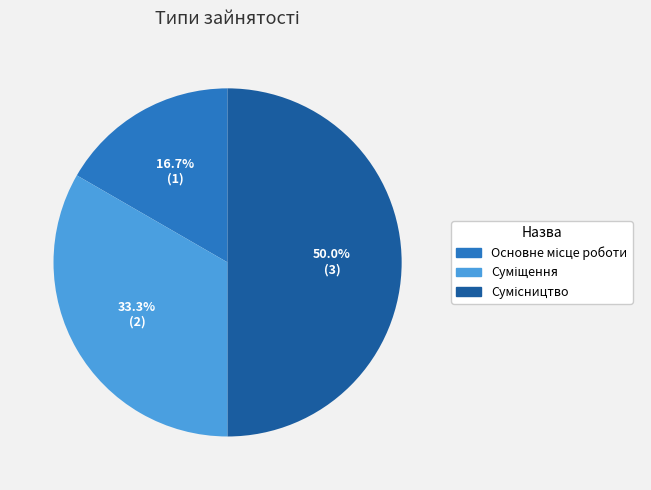

Is it true that Суміщення is 43% of the pie?

False